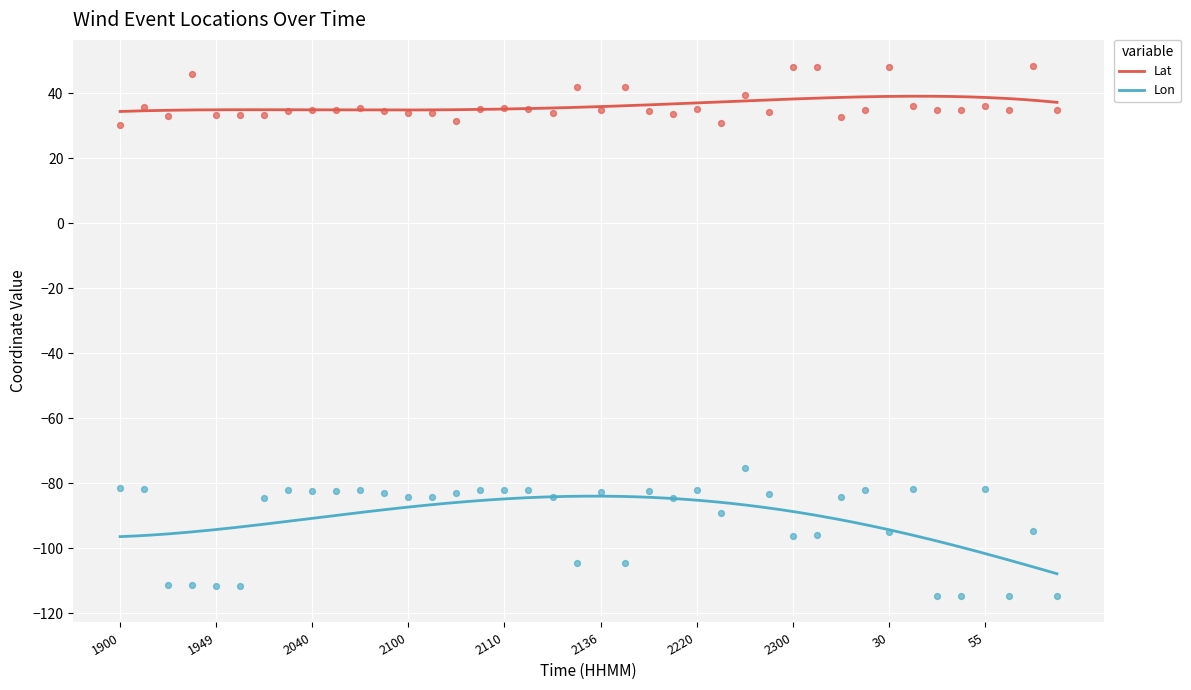

At which category is the sum across all series the highest?

2230